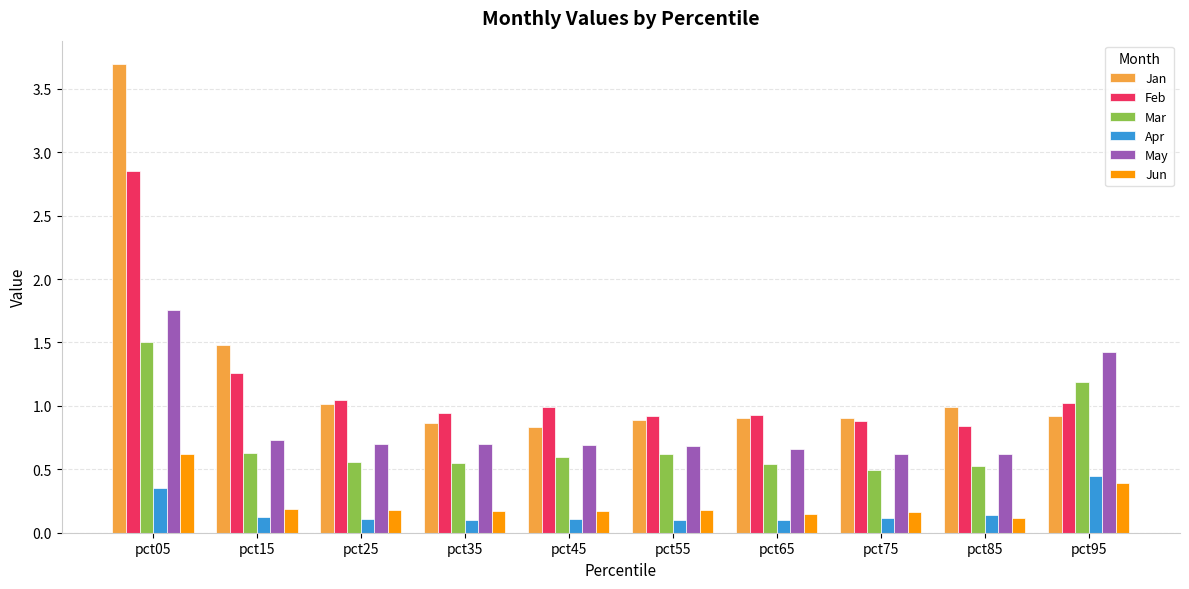

How many bars are there in each group?

6